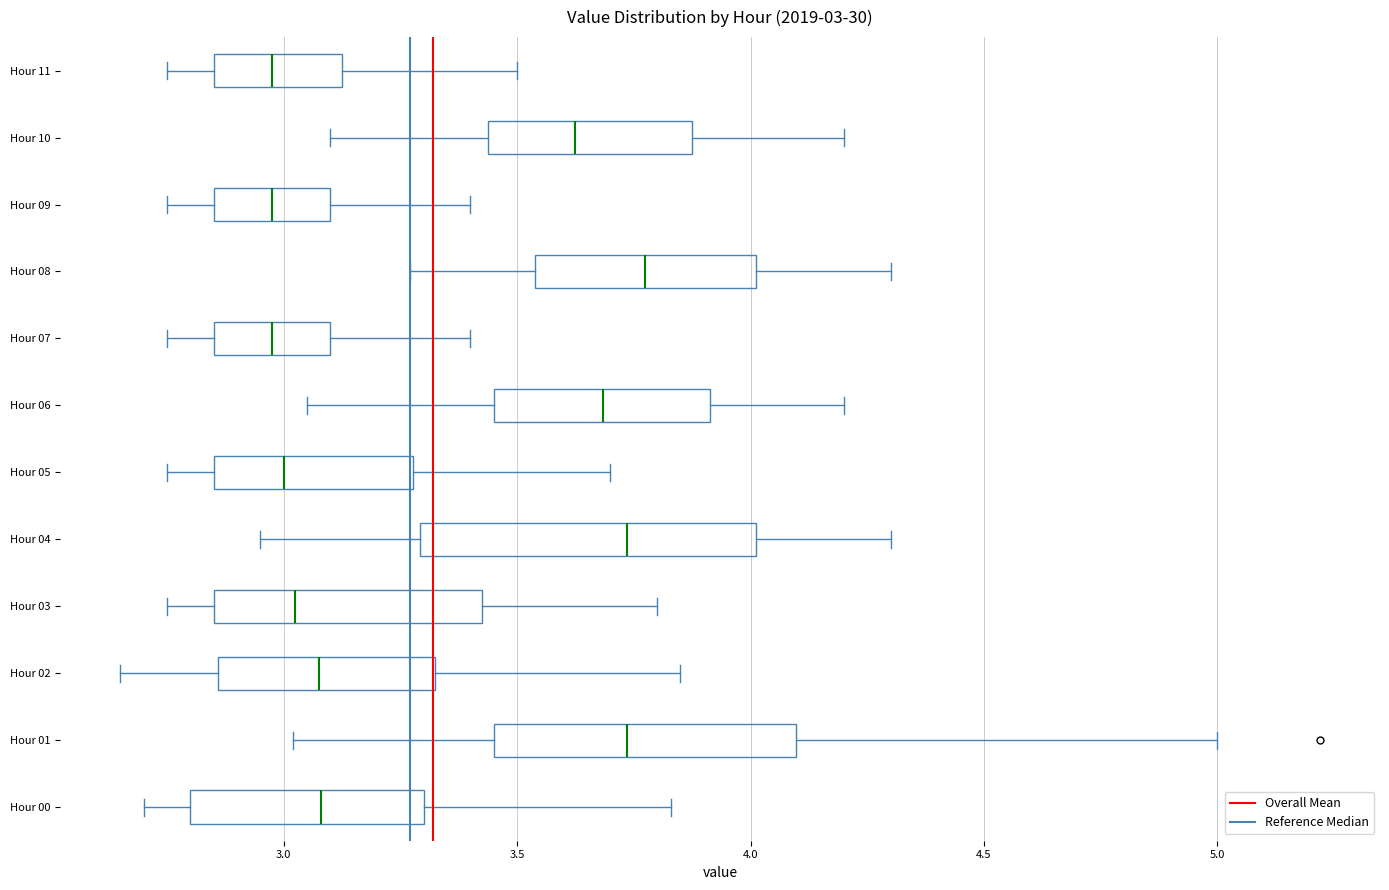

Which box is the widest, from its left edge to its right edge?

Hour 04